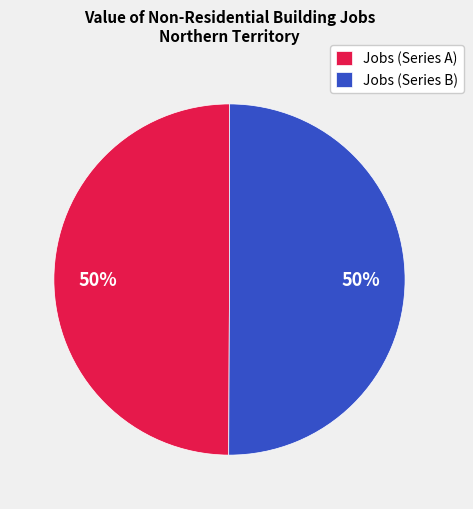

To the nearest percent, what is the combined percentage of Jobs (Series A) and Jobs (Series B)?

100%